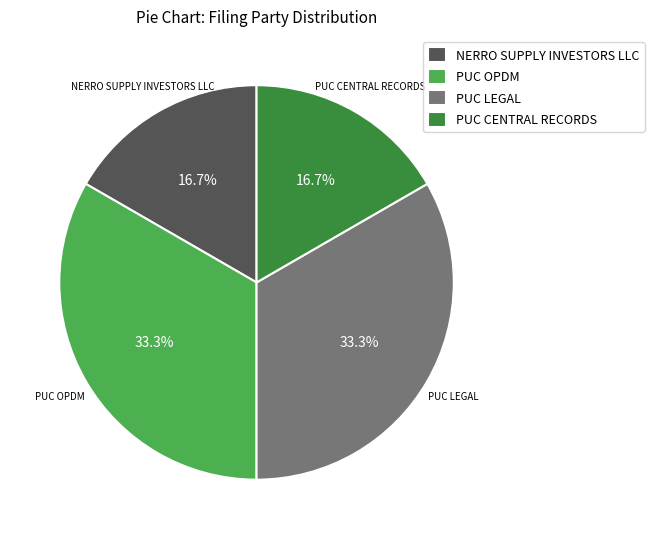

Combined, do PUC LEGAL and PUC OPDM account for over 50%?

Yes